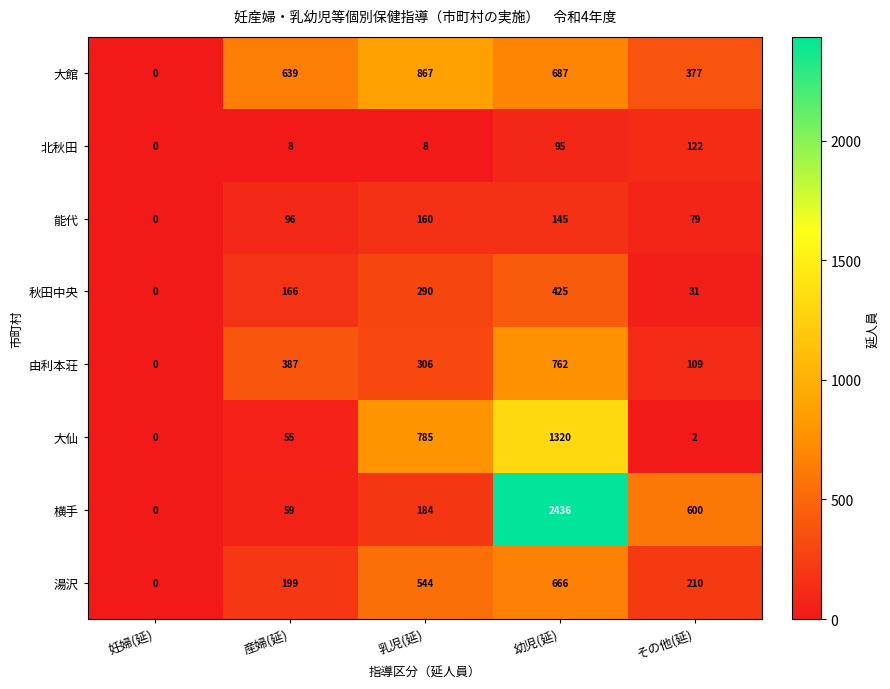

At which category is the sum across all series the highest?

幼児(延)